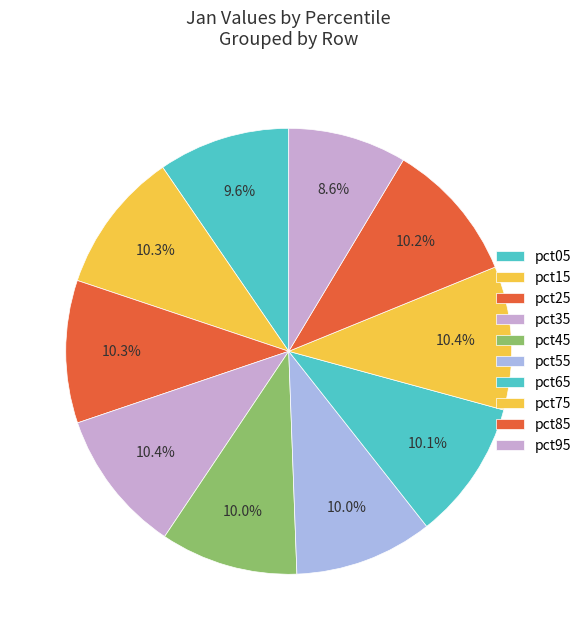

How many slices are in this pie chart?

10